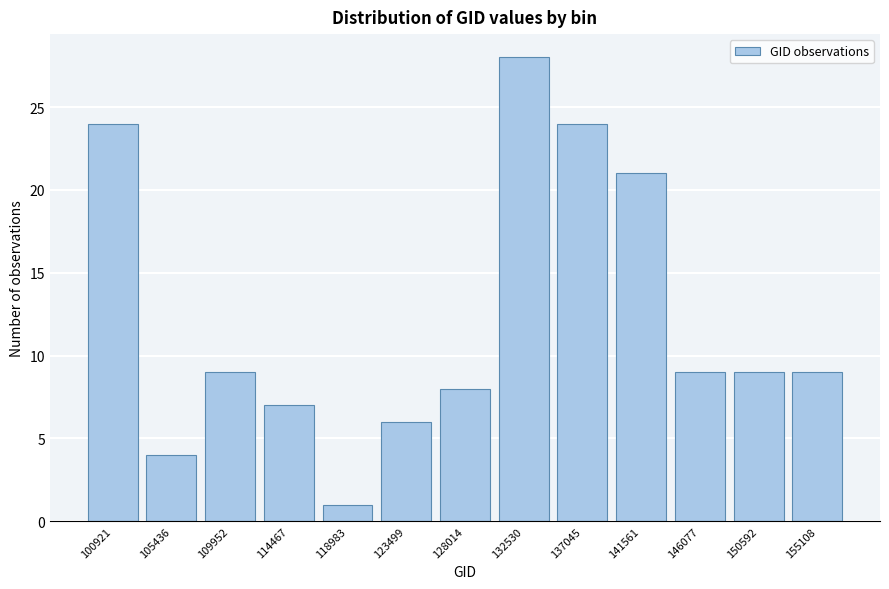

Reading right to left, list all the values displayed in this chart.

9	9	9	21	24	28	8	6	1	7	9	4	24